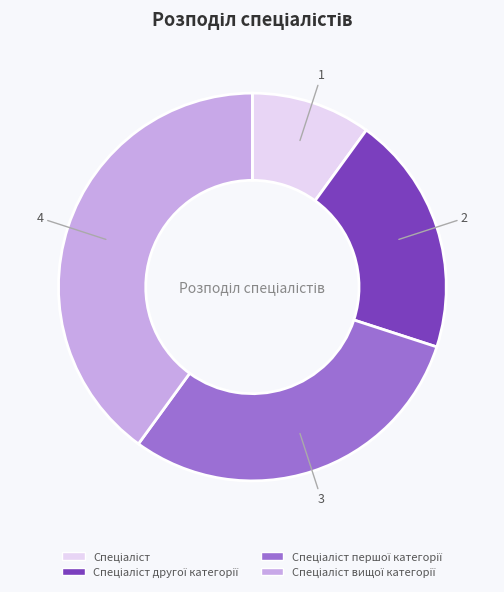

Is there a majority slice in this chart?

No